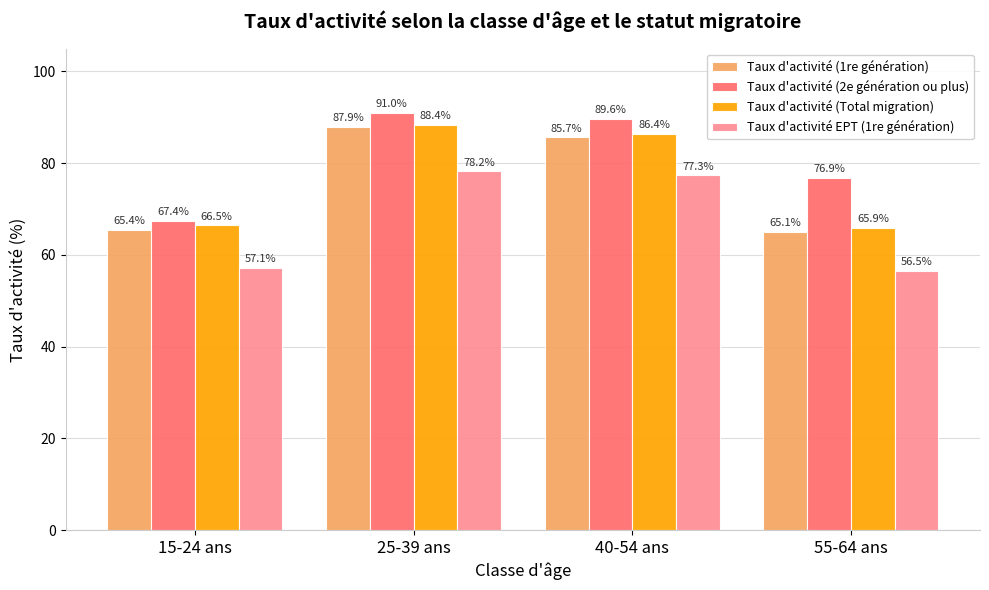

Which series has the widest spread of values?

Taux d'activité (2e génération ou plus)